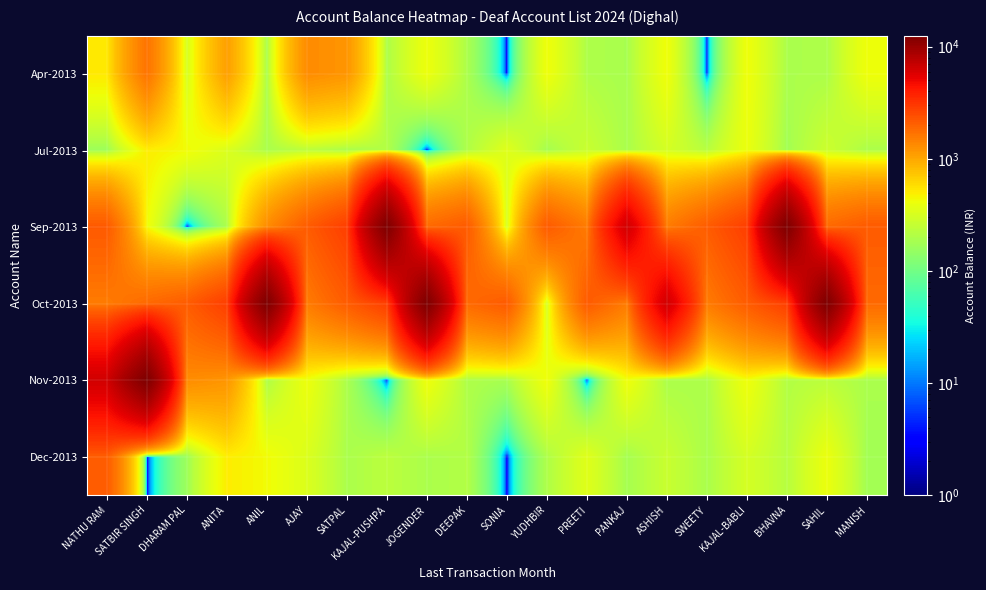

Reading right to left, extract all data points from this chart.

Apr-2013: MANISH=417.9	SAHIL=195.5	BHAVNA=194.1	KAJAL-BABLI=420.2	SWEETY=1.0	ASHISH=423.4	PANKAJ=186.7	PREETI=201.5	YUDHBIR=419.8	SONIA=1.0	DEEPAK=194.6	JOGENDER=409.4	KAJAL-PUSHPA=196.6	SATPAL=1196.1	AJAY=1309.7	ANIL=190.3	ANITA=1084.5	DHARAM PAL=310.2	SATBIR SINGH=1671.3	NATHU RAM=516.6
Jul-2013: MANISH=195.0	SAHIL=280.0	BHAVNA=175.0	KAJAL-BABLI=400.0	SWEETY=220.0	ASHISH=310.0	PANKAJ=190.0	PREETI=270.0	YUDHBIR=180.0	SONIA=350.0	DEEPAK=200.0	JOGENDER=1.0	KAJAL-PUSHPA=210.2	SATPAL=192.3	AJAY=232.7	ANIL=191.9	ANITA=333.9	DHARAM PAL=431.7	SATBIR SINGH=496.9	NATHU RAM=163.2
Sep-2013: MANISH=2141.8	SAHIL=1844.4	BHAVNA=12539.5	KAJAL-BABLI=2829.0	SWEETY=2104.5	ASHISH=1539.2	PANKAJ=6345.2	PREETI=1539.2	YUDHBIR=2141.8	SONIA=310.2	DEEPAK=2141.8	JOGENDER=1844.4	KAJAL-PUSHPA=12539.5	SATPAL=2829.0	AJAY=2104.5	ANIL=1309.7	ANITA=194.6	DHARAM PAL=1.0	SATBIR SINGH=434.6	NATHU RAM=2160.7
Oct-2013: MANISH=1844.4	SAHIL=12539.5	BHAVNA=2829.0	KAJAL-BABLI=2104.5	SWEETY=1539.2	ASHISH=6345.2	PANKAJ=1539.2	PREETI=2141.8	YUDHBIR=310.2	SONIA=2141.8	DEEPAK=1844.4	JOGENDER=12539.5	KAJAL-PUSHPA=2829.0	SATPAL=2104.5	AJAY=1539.2	ANIL=12539.5	ANITA=2829.0	DHARAM PAL=2104.5	SATBIR SINGH=1844.4	NATHU RAM=1539.2
Nov-2013: MANISH=192.3	SAHIL=232.7	BHAVNA=210.2	KAJAL-BABLI=417.9	SWEETY=195.5	ASHISH=194.1	PANKAJ=420.2	PREETI=1.0	YUDHBIR=423.4	SONIA=186.7	DEEPAK=201.5	JOGENDER=419.8	KAJAL-PUSHPA=1.0	SATPAL=194.6	AJAY=409.4	ANIL=196.6	ANITA=1196.1	DHARAM PAL=1309.7	SATBIR SINGH=12539.5	NATHU RAM=6345.2
Dec-2013: MANISH=175.0	SAHIL=400.0	BHAVNA=220.0	KAJAL-BABLI=310.0	SWEETY=190.0	ASHISH=270.0	PANKAJ=180.0	PREETI=350.0	YUDHBIR=200.0	SONIA=1.0	DEEPAK=210.2	JOGENDER=192.3	KAJAL-PUSHPA=232.7	SATPAL=191.9	AJAY=333.9	ANIL=431.7	ANITA=496.9	DHARAM PAL=163.2	SATBIR SINGH=1.0	NATHU RAM=2104.5